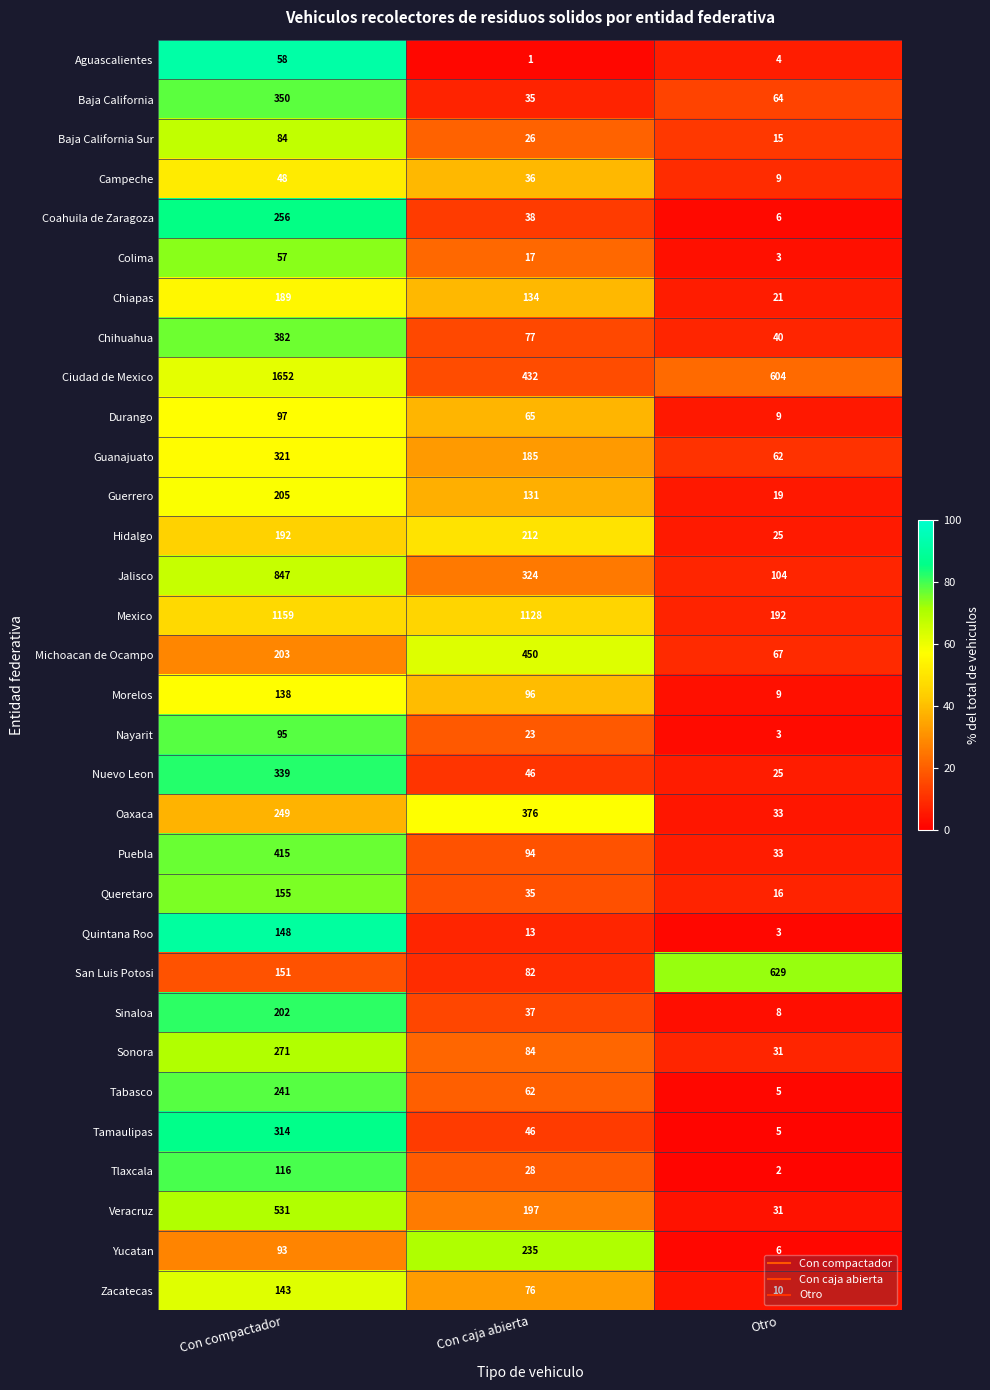

The value of Campeche at Otro is 16. True or false?

False